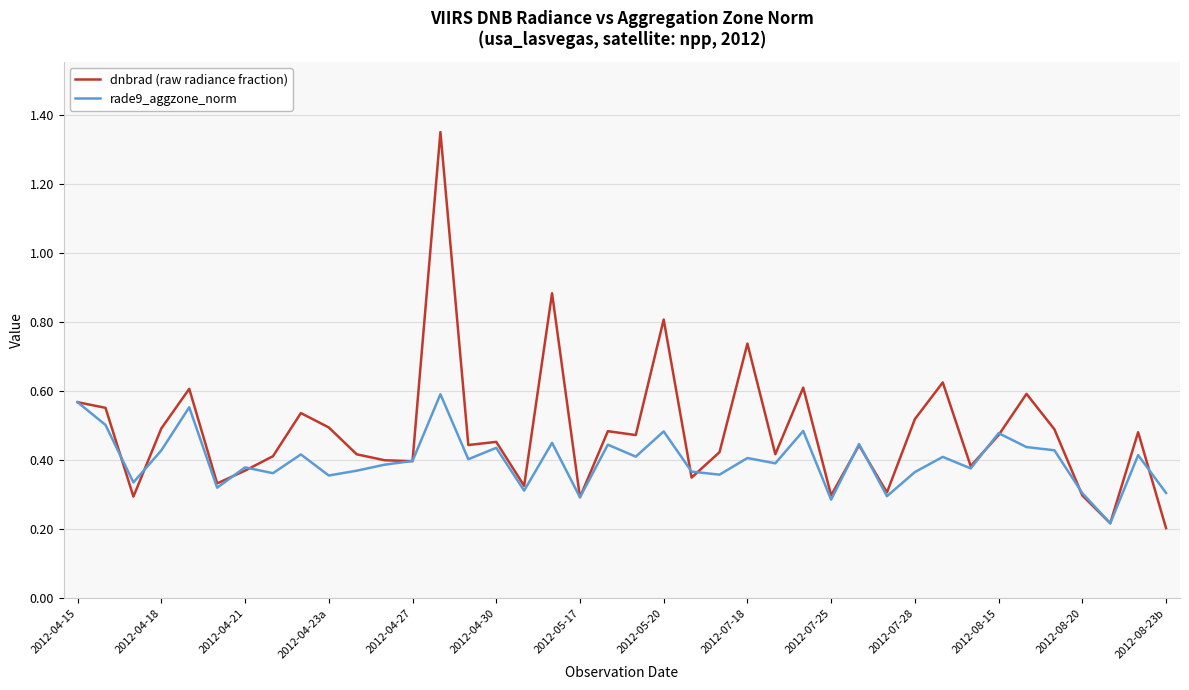

Which series has the largest range (max minus min)?

dnbrad (raw radiance fraction)